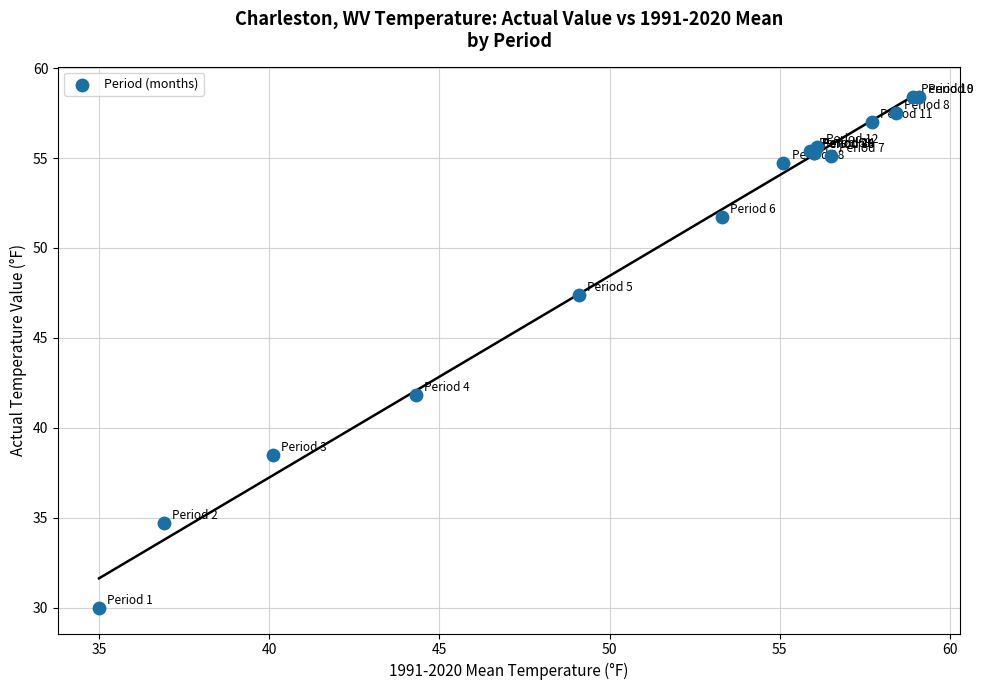

What Y value in the scatter plot is closest to 44?

41.8